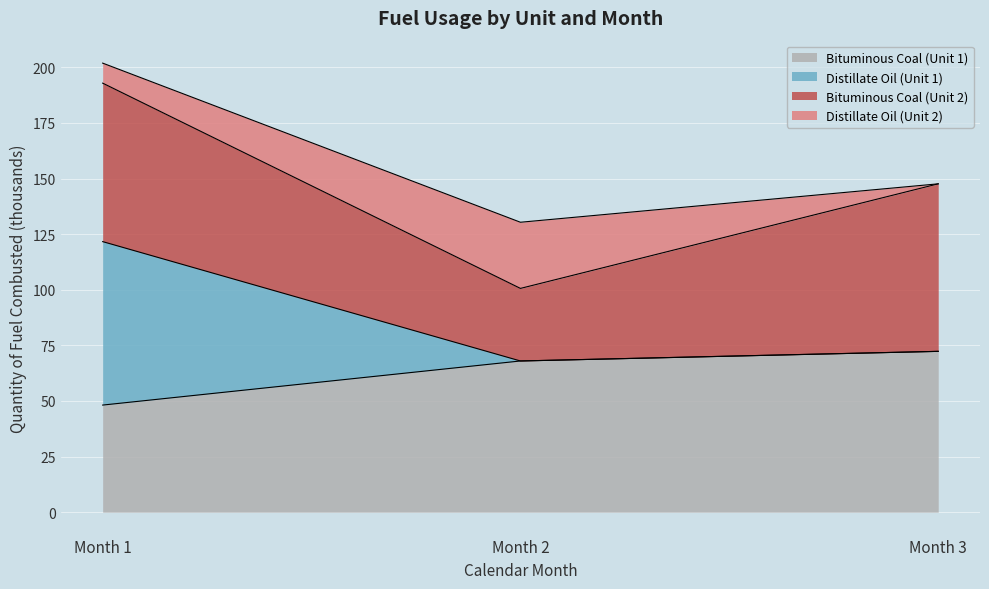

How many lines are shown in the chart?

4